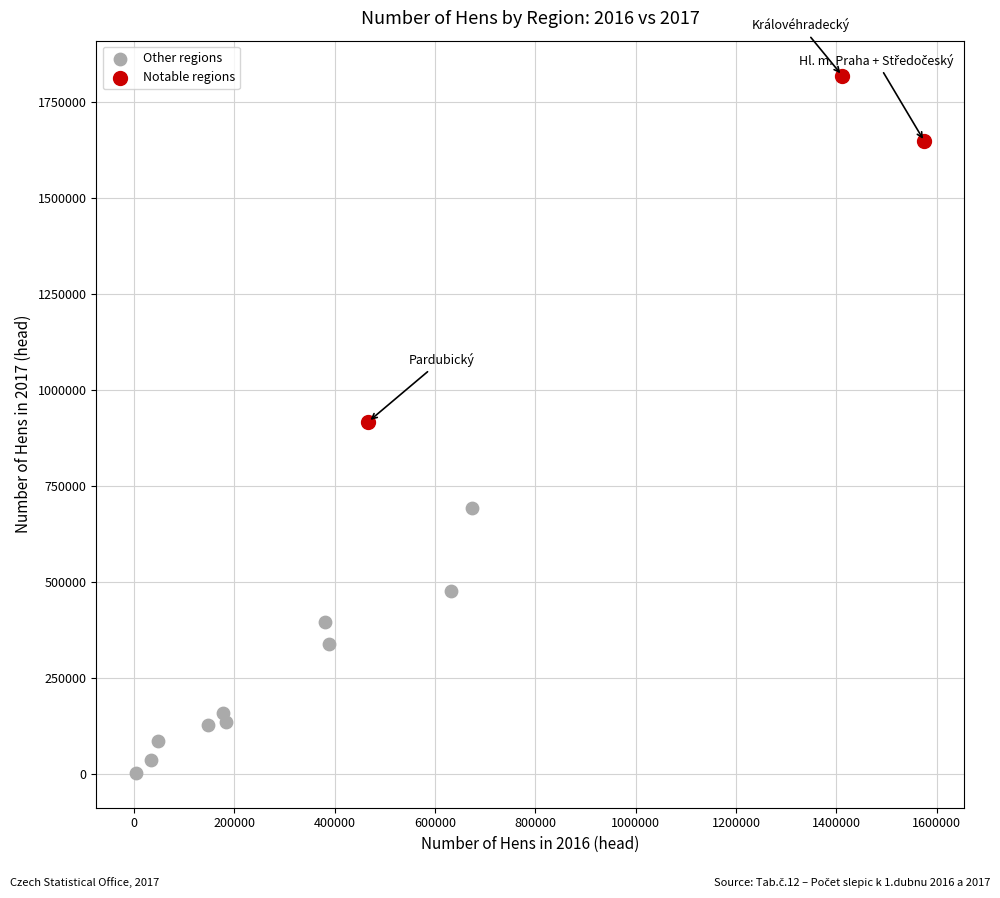

Which series reaches the minimum Y coordinate?

Other regions